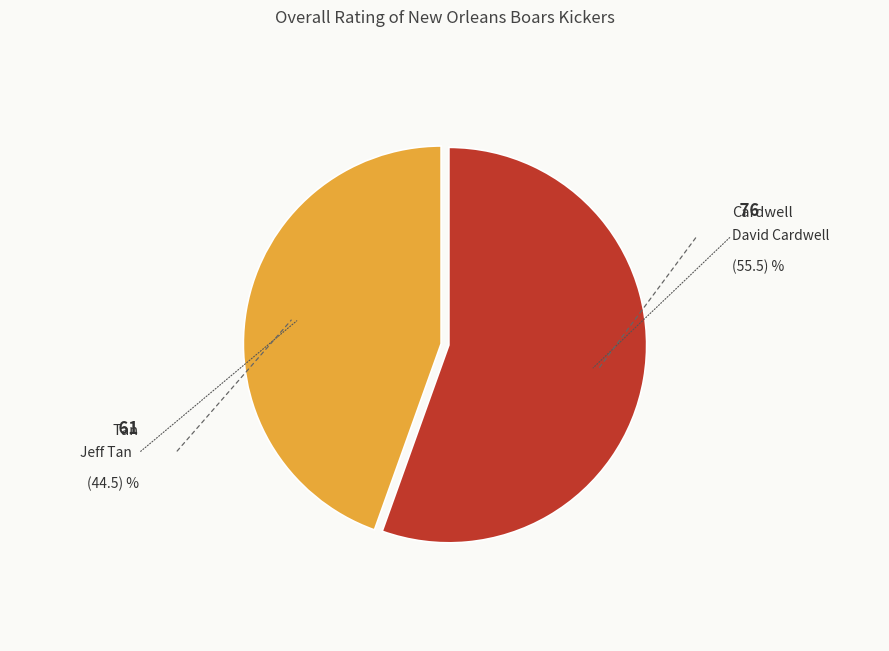

Count the number of slices in the pie.

2